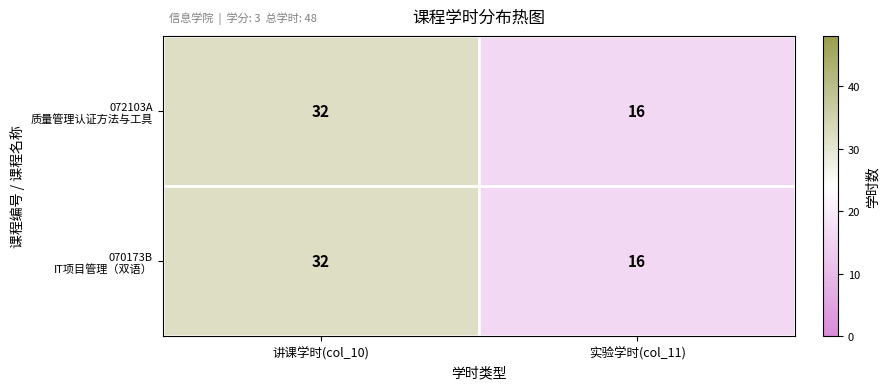

At which category is the sum across all series the highest?

讲课学时(col_10)